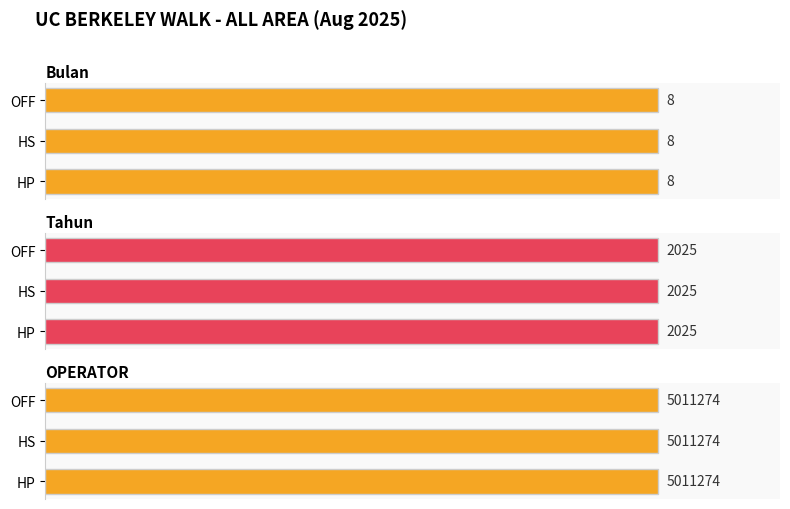

Reading left to right, extract all data points from this chart.

Bulan: HP=8	HS=8	OFF=8
Tahun: HP=2025	HS=2025	OFF=2025
OPERATOR: HP=5011274	HS=5011274	OFF=5011274